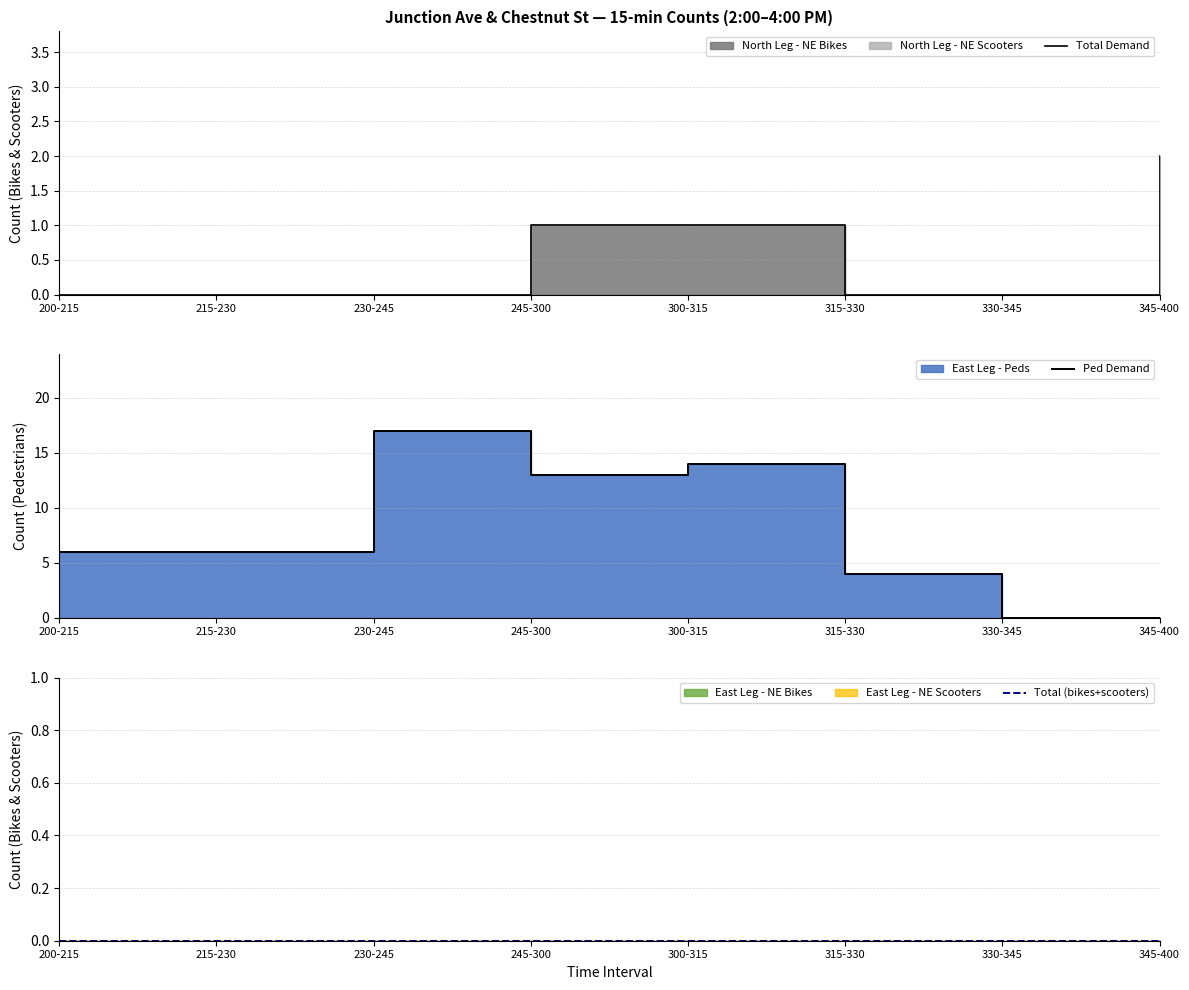

Reading left to right, list all the values displayed in this chart.

Total Demand: 200-215=0	215-230=0	230-245=0	245-300=1	300-315=1	315-330=0	330-345=0	345-400=2
Ped Demand: 200-215=6	215-230=6	230-245=17	245-300=13	300-315=14	315-330=4	330-345=0	345-400=0
Total (bikes+scooters): 200-215=0	215-230=0	230-245=0	245-300=0	300-315=0	315-330=0	330-345=0	345-400=0